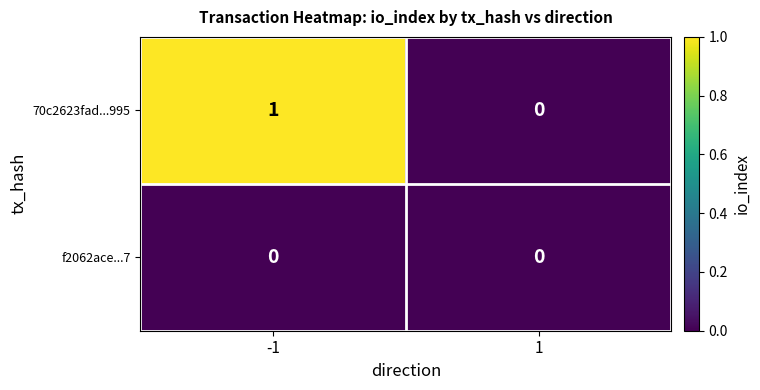

Which series changed the most between -1 and 1?

70c2623fad...995